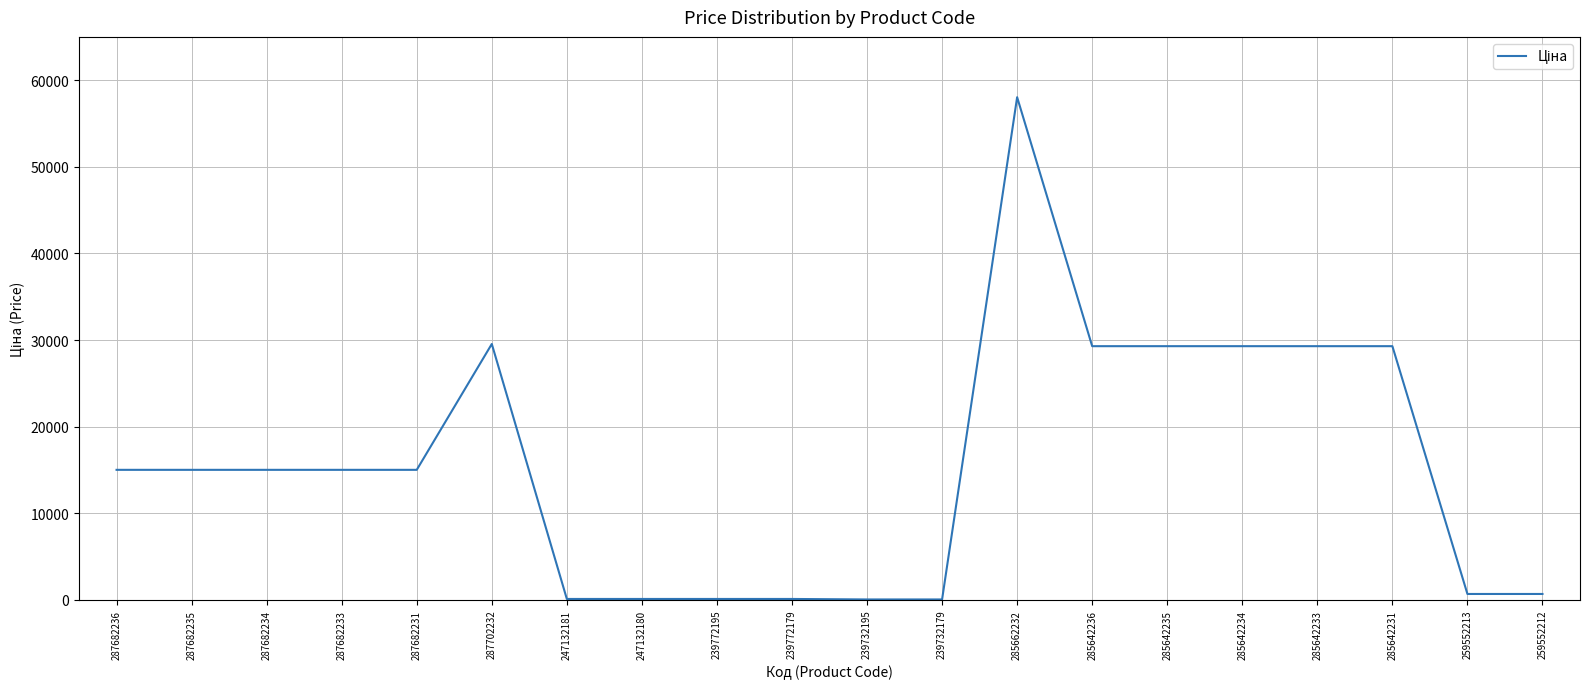

What value does the data have at 285642236?

29294.9